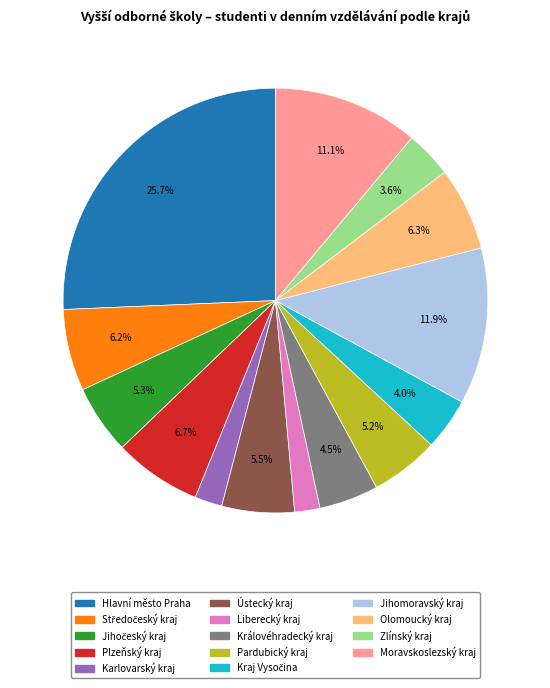

What percentage is NOT represented by Ústecký kraj?

94.5%